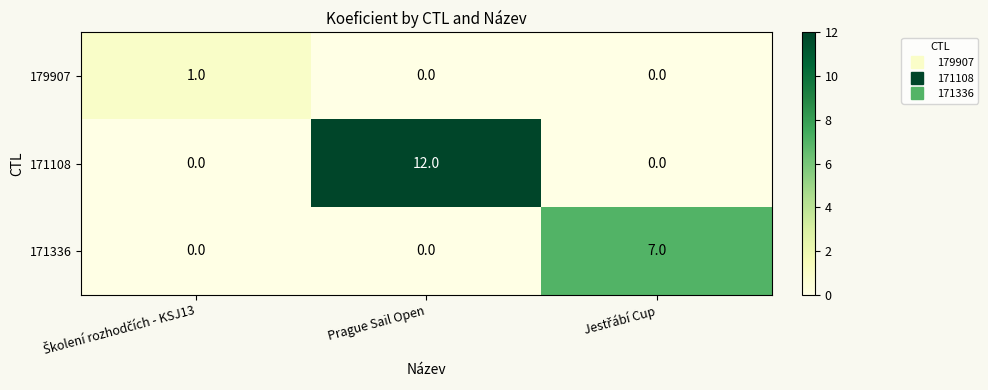

Which series has the largest total across all categories?

171108